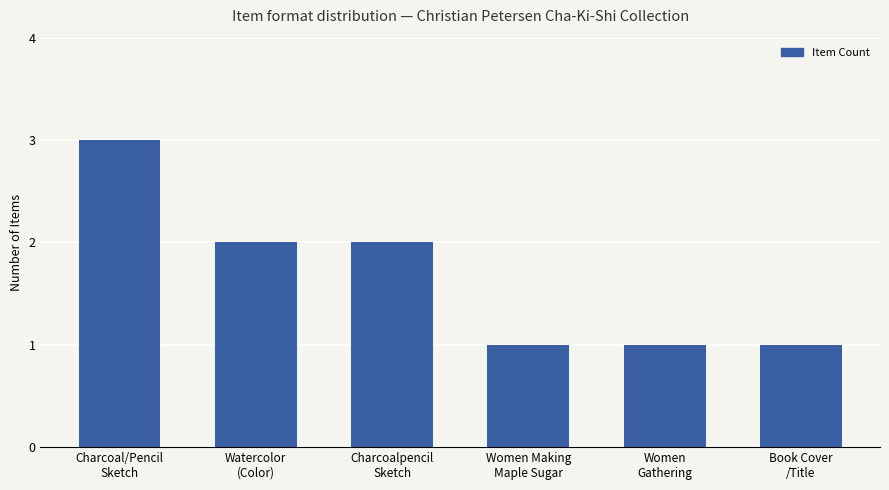

Where does the data first go above 2?

Charcoal/Pencil
Sketch